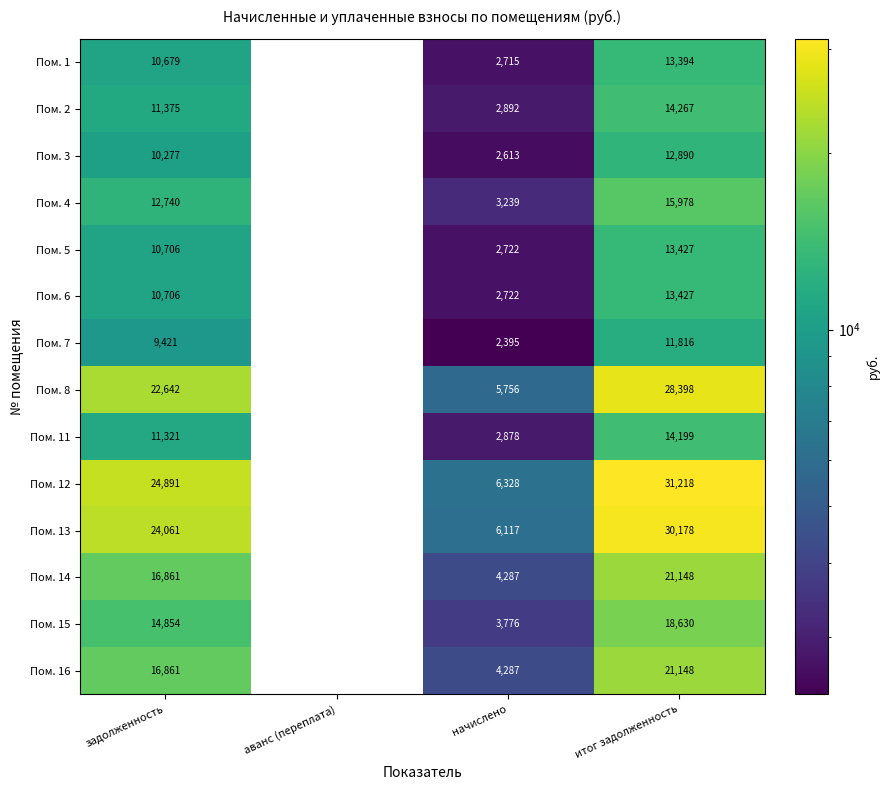

The value of Пом. 11 at задолженность is 11321. True or false?

True